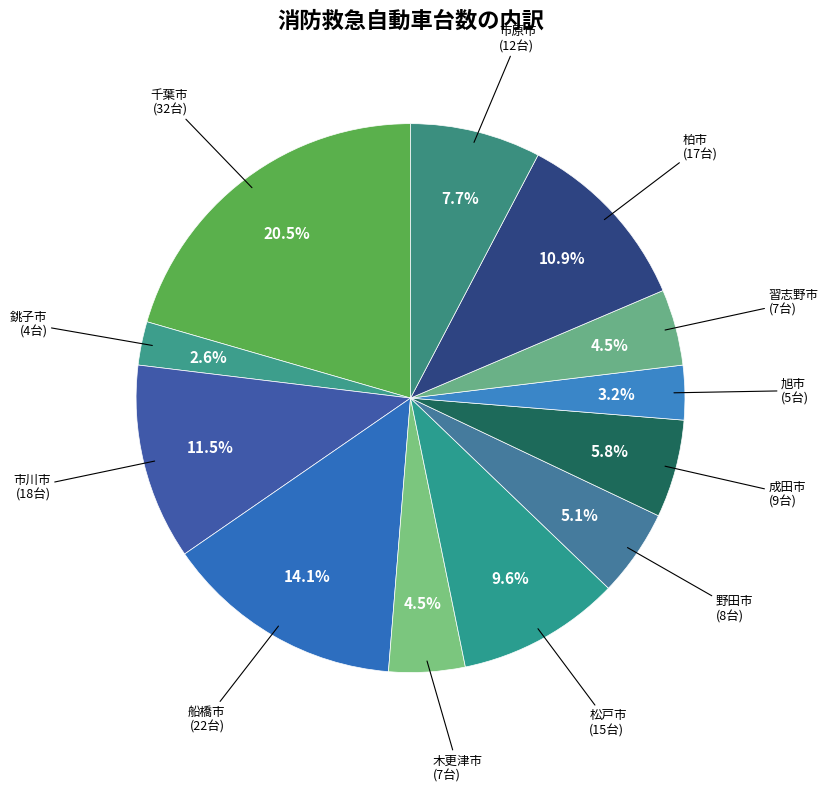

Is there a majority slice in this chart?

No